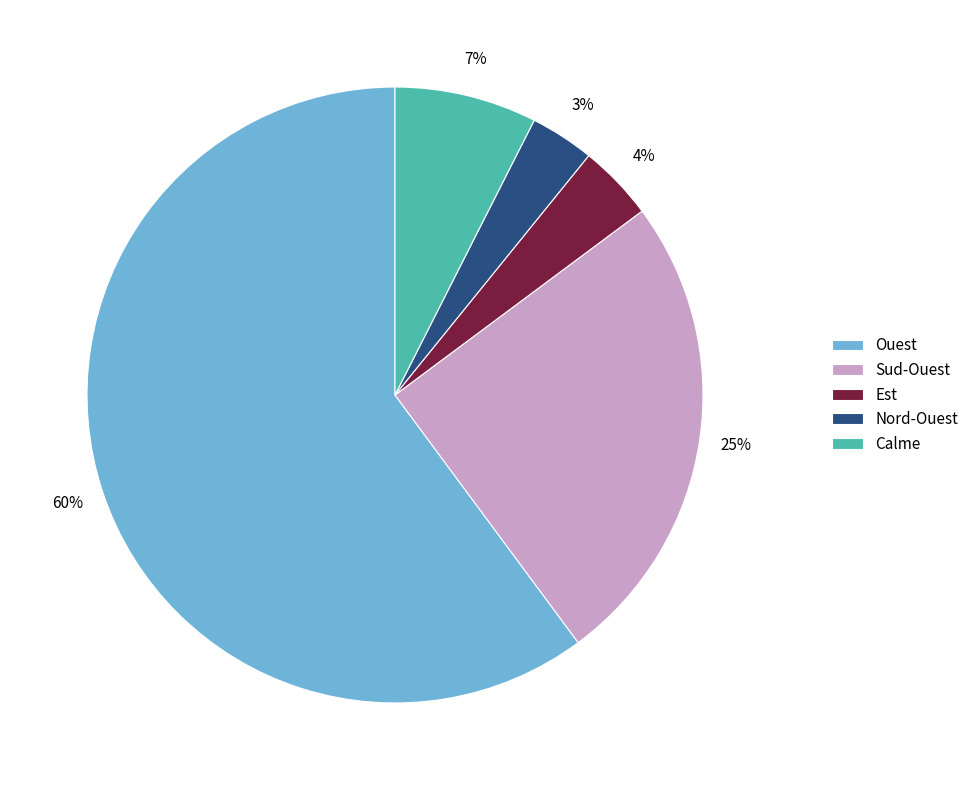

To the nearest percent, what portion does Calme represent?

7%